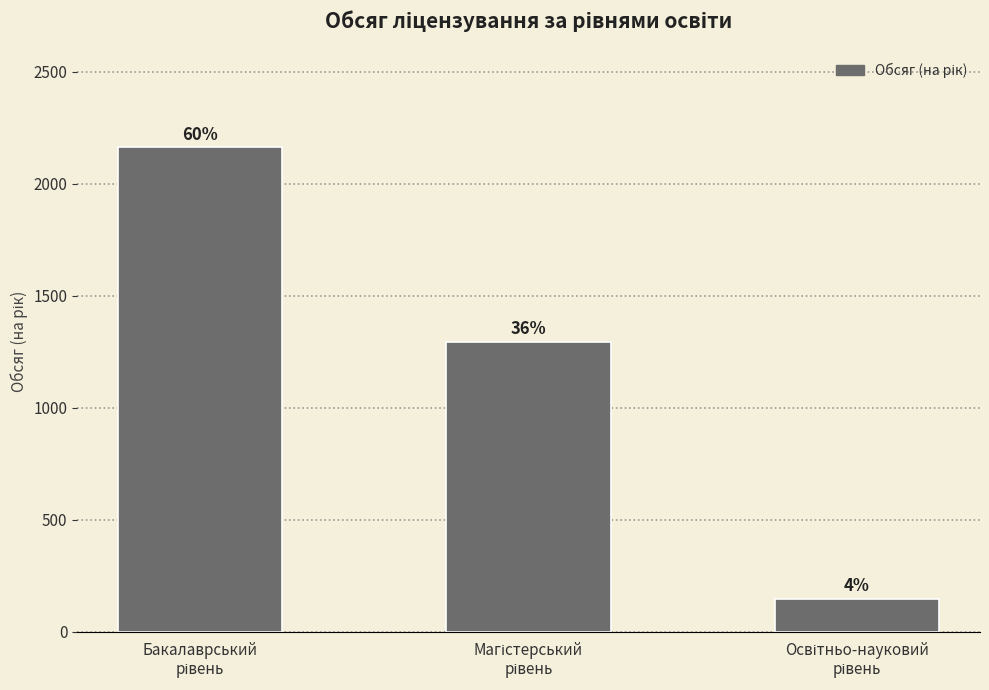

Are the bars horizontal?

No